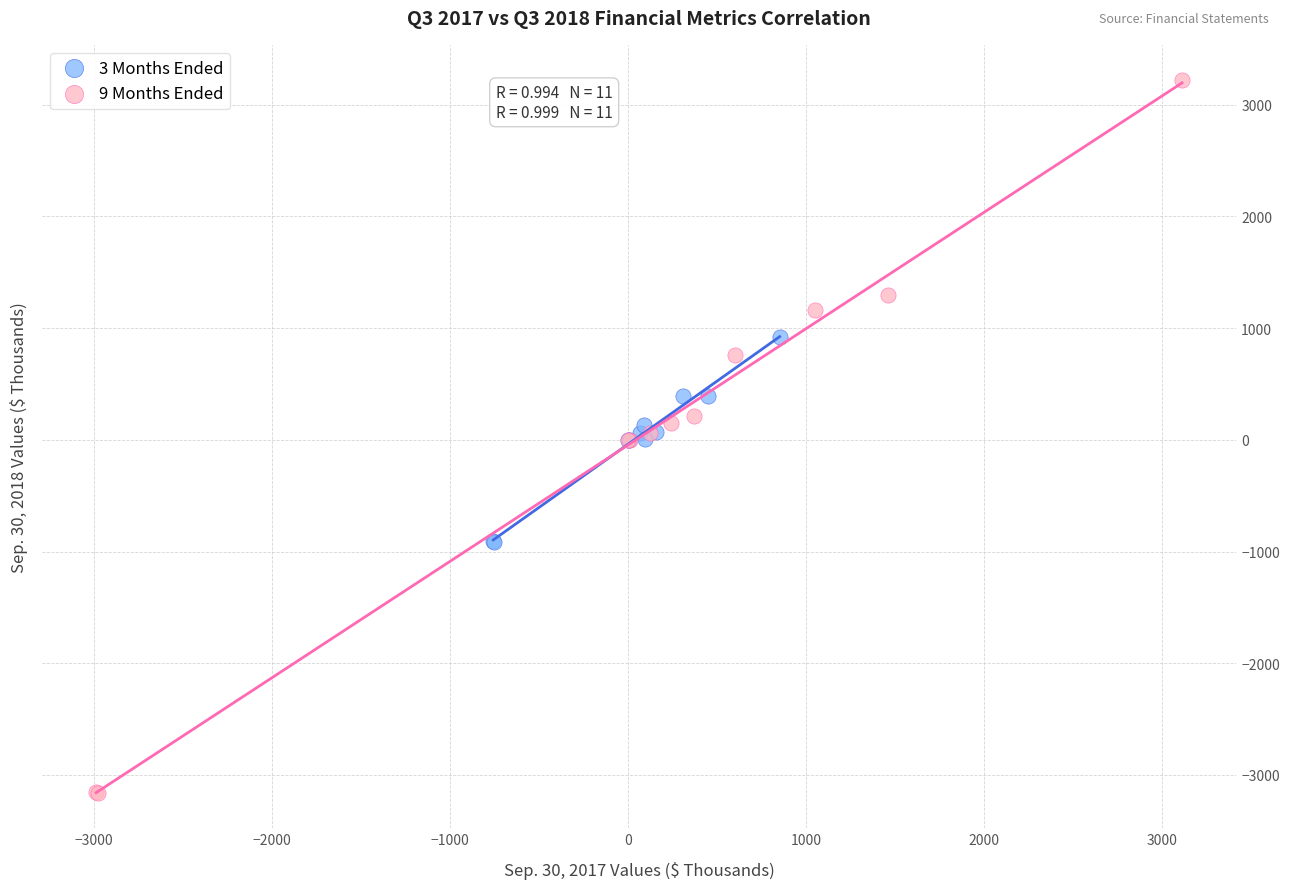

Which series contains the lowest Y value?

9 Months Ended